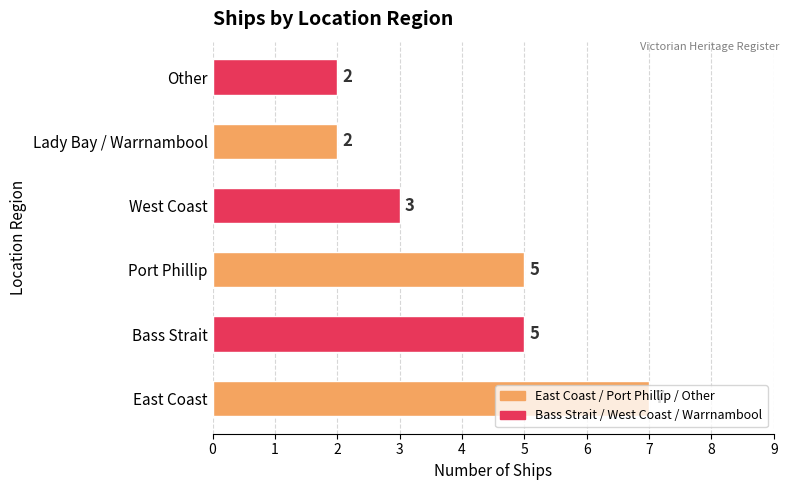

True or false: the data shows 3 at Lady Bay / Warrnambool.

False